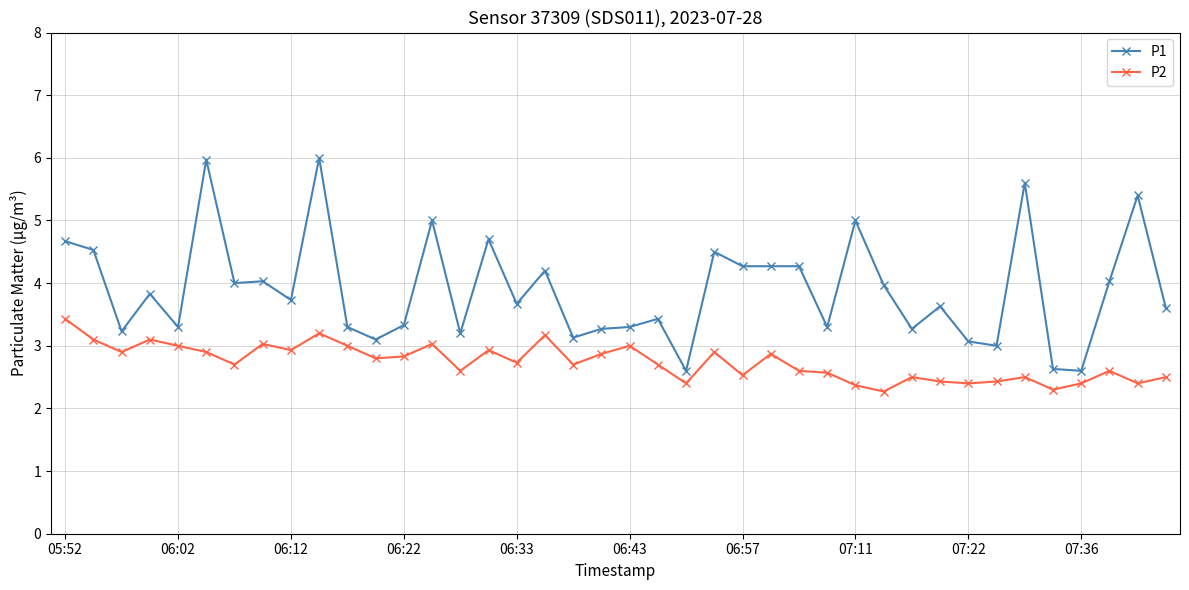

Rank the series by their maximum value, from highest to lowest.

P1, P2